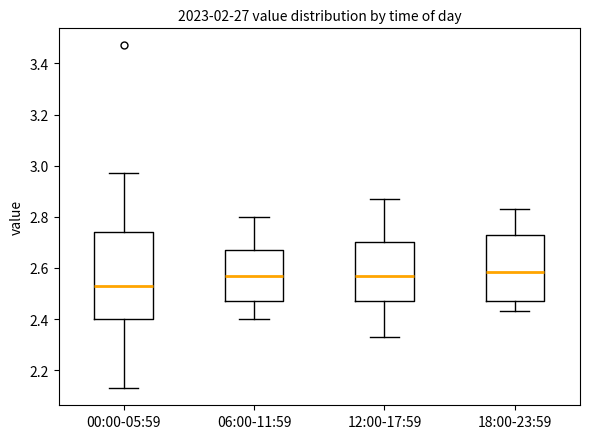

Which box is the tallest, from its lower edge to its upper edge?

00:00-05:59